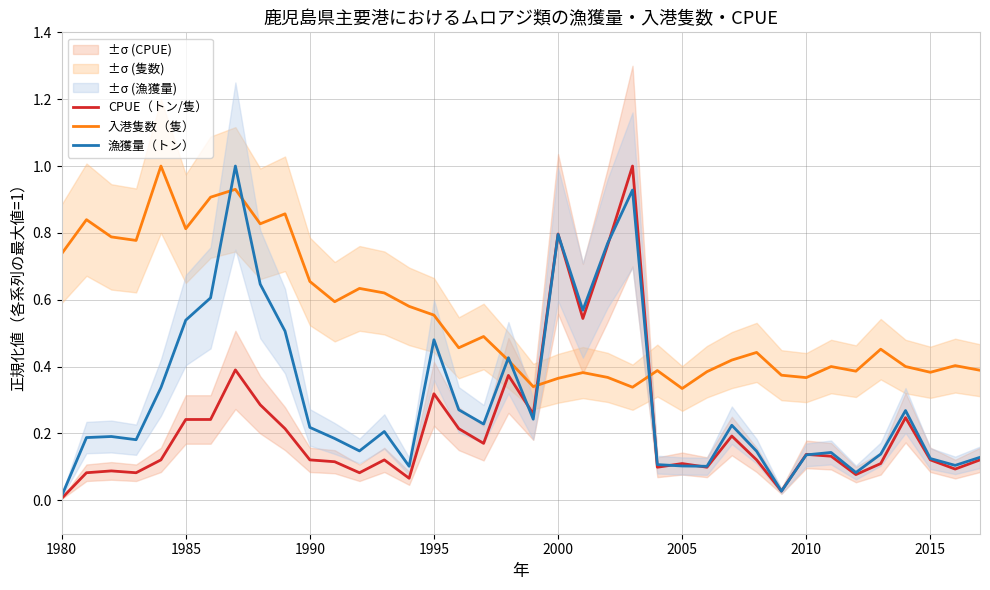

True or false: 入港隻数（隻） and CPUE（トン/隻） cross at least once.

True